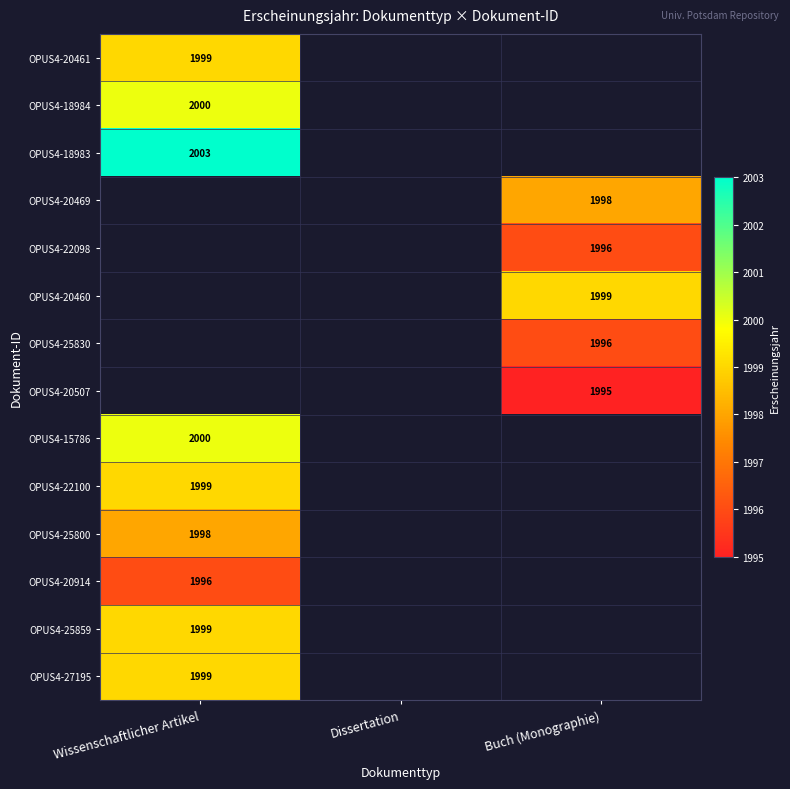

Is it true that OPUS4-22098 equals 1334 at Buch (Monographie)?

False